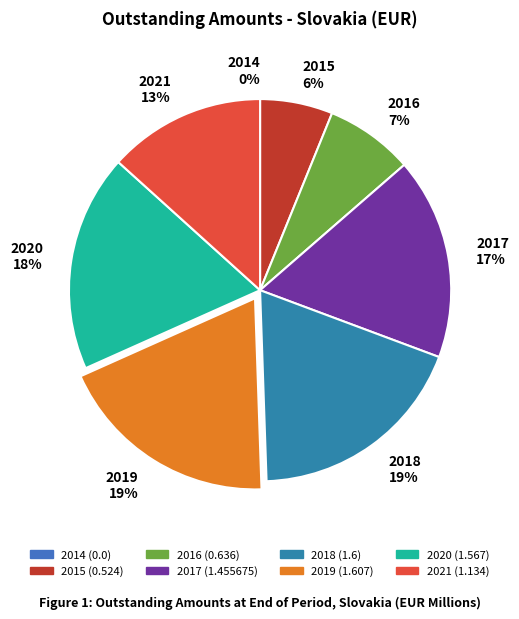

Does 2020 represent more than half of the total?

No